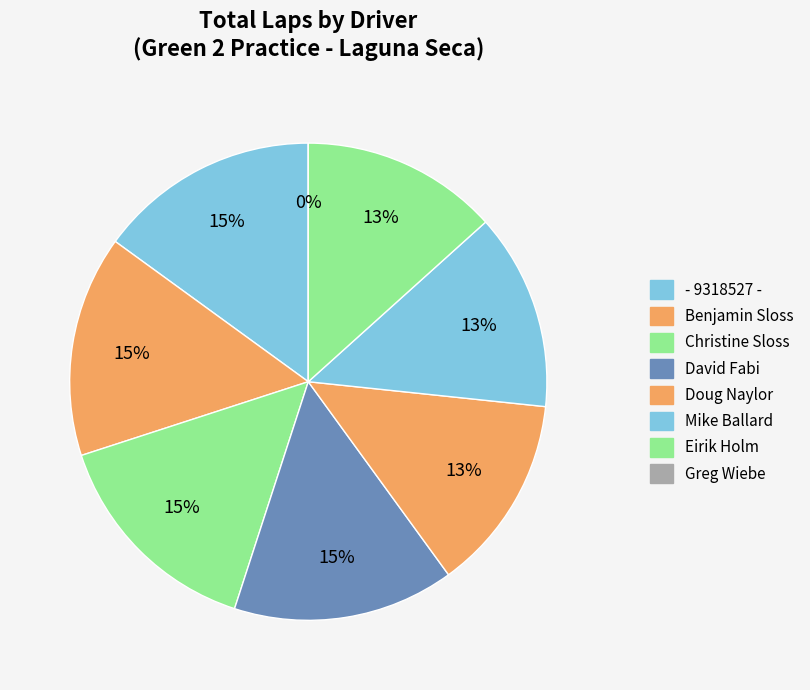

What is the total percentage of Eirik Holm and Christine Sloss?

28.1%